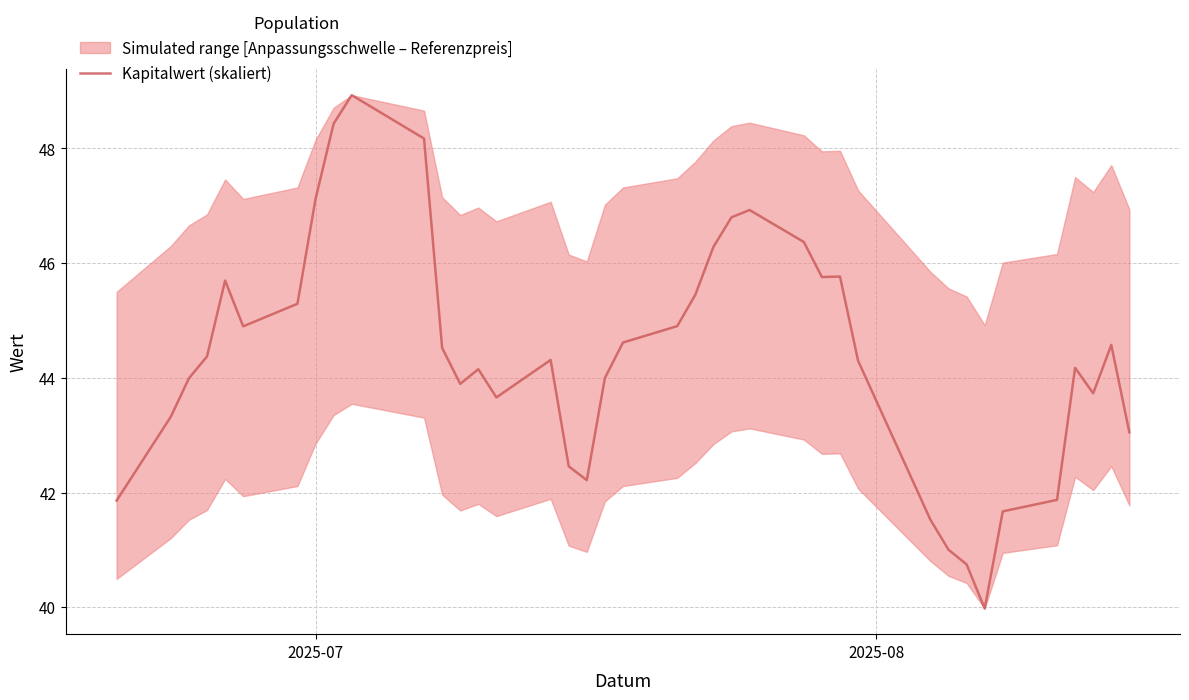

Reading left to right, what are all the values shown in this chart?

41.9	43.3	44.0	44.4	45.7	44.9	45.3	47.1	48.4	48.9	48.2	44.5	43.9	44.2	43.7	44.3	42.5	42.2	44.0	44.6	44.9	45.4	46.3	46.8	46.9	46.4	45.8	45.8	44.3	41.5	41.0	40.7	40.0	41.7	41.9	44.2	43.7	44.6	43.1